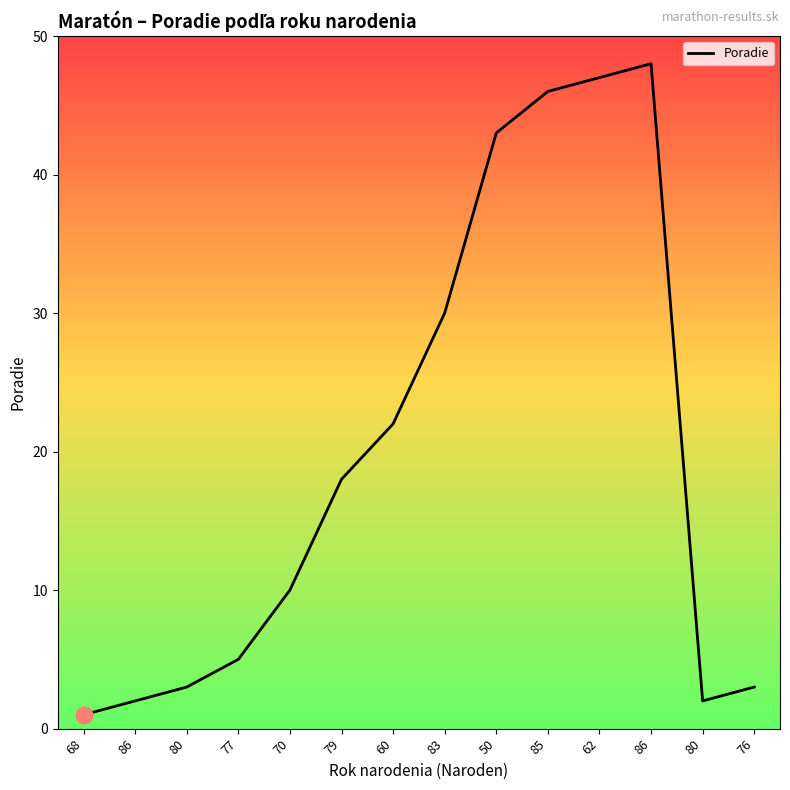

List the labels in order of value, smallest first.

68, 86, 80, 80, 76, 77, 70, 79, 60, 83, 50, 85, 62, 86